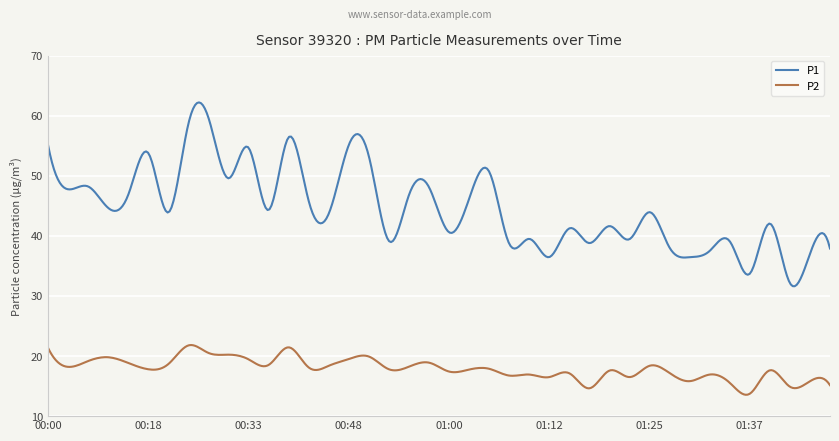

Count the number of data series in this chart.

2